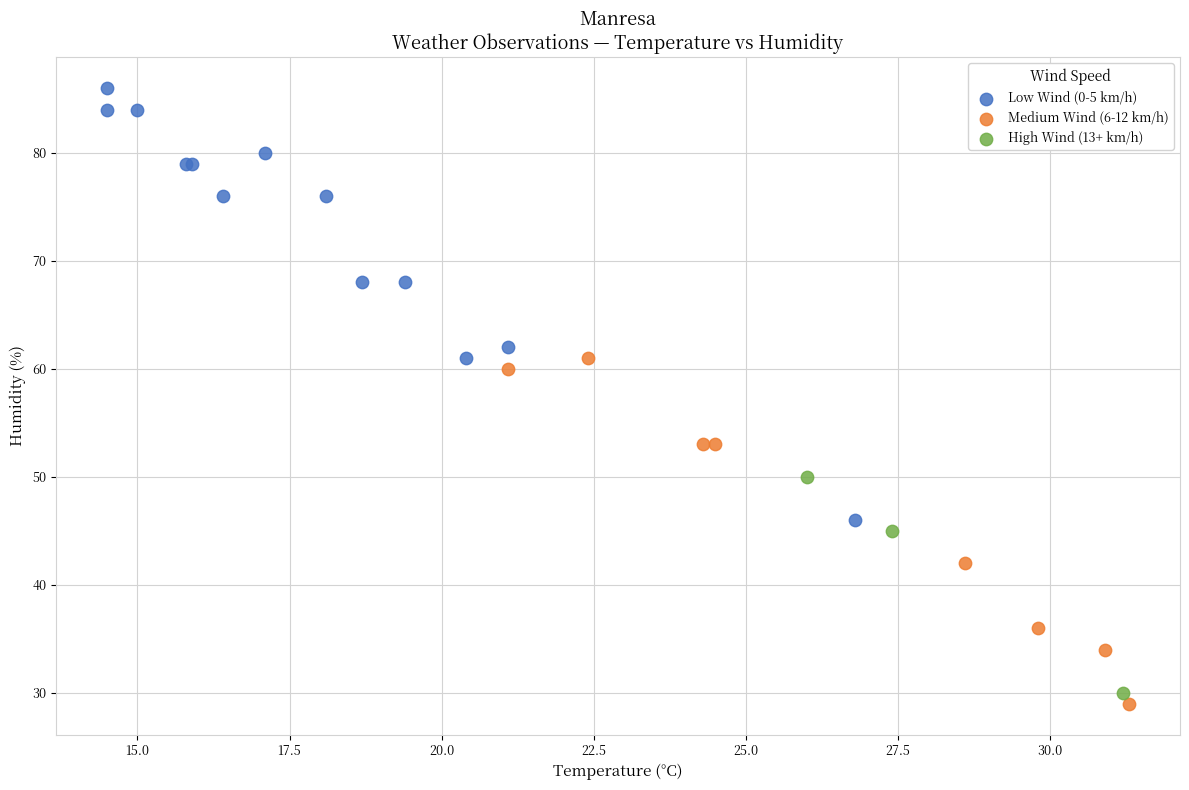

What are all the series names shown in the legend?

Low Wind (0-5 km/h), Medium Wind (6-12 km/h), High Wind (13+ km/h)